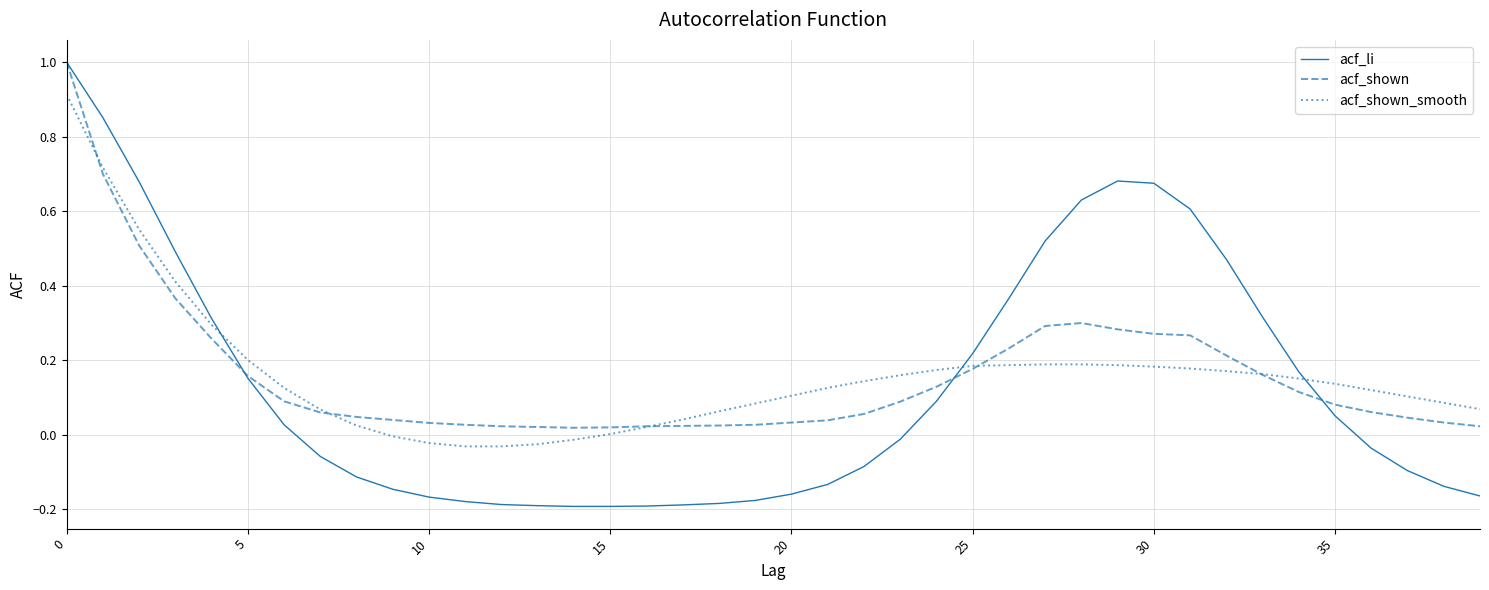

What is the highest value of the acf_li series?

1.0